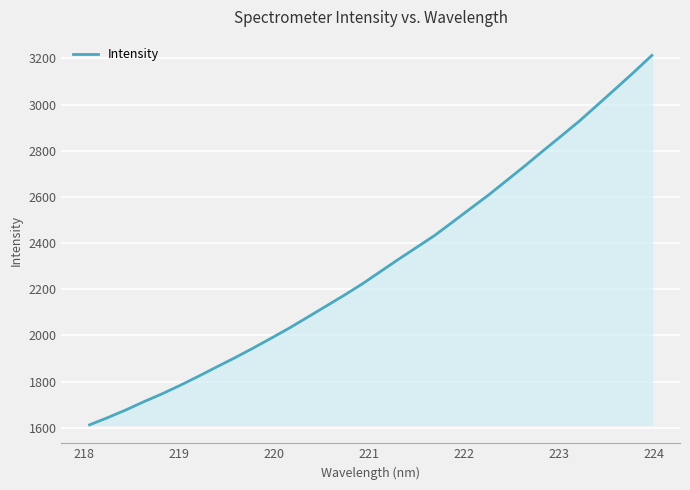

What is the difference between the maximum and minimum values?

1600.1